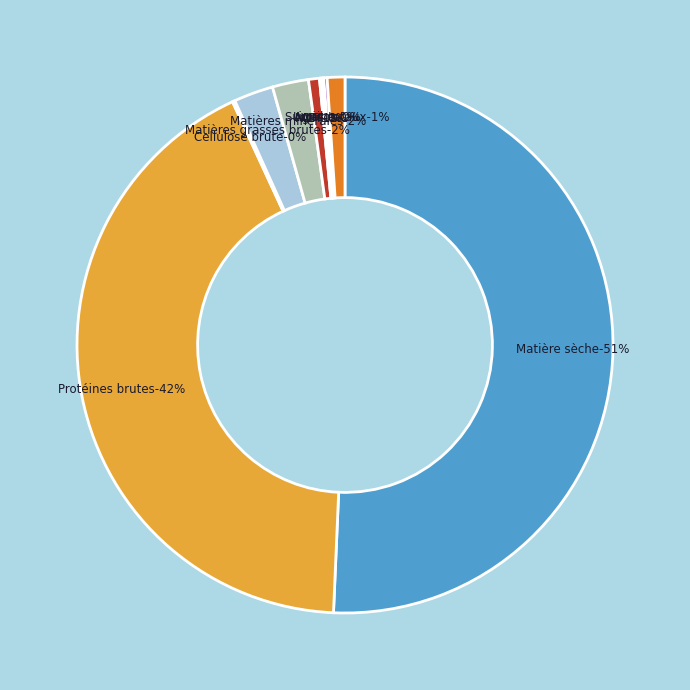

What percentage is the Sucres totaux slice, to the nearest percent?

1%